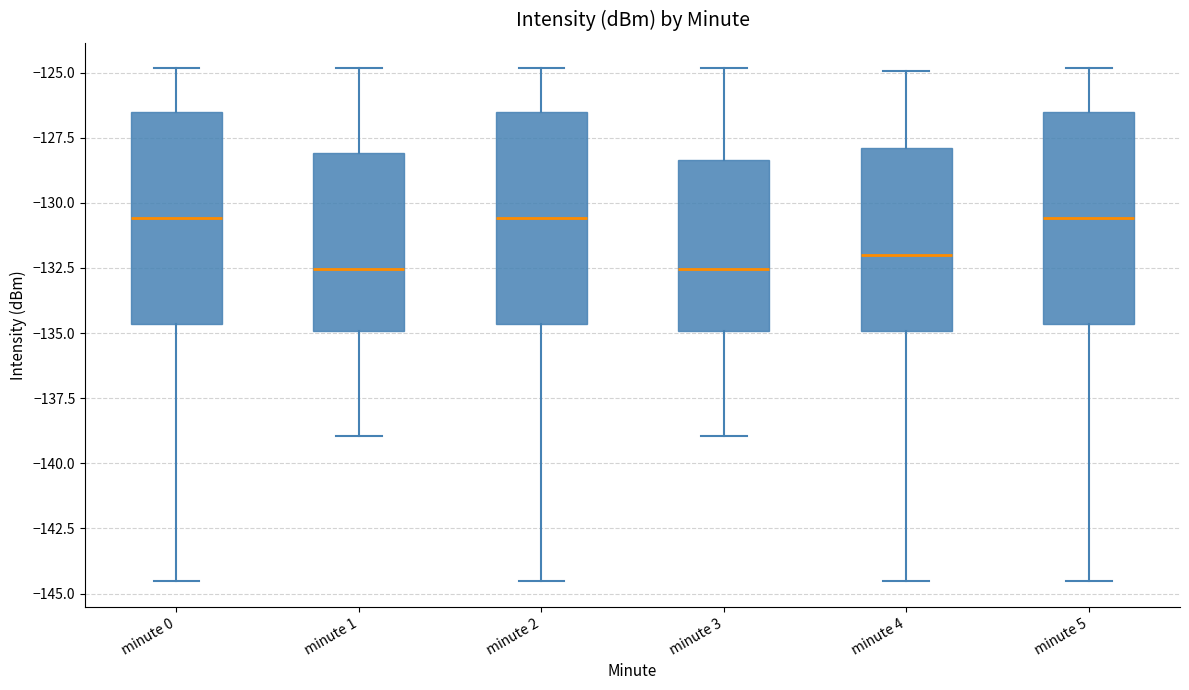

Where does the upper whisker of the box for minute 4 end on the y-axis? The values are not printed on the chart, so give them approximately, as read against the axis.

-125.0